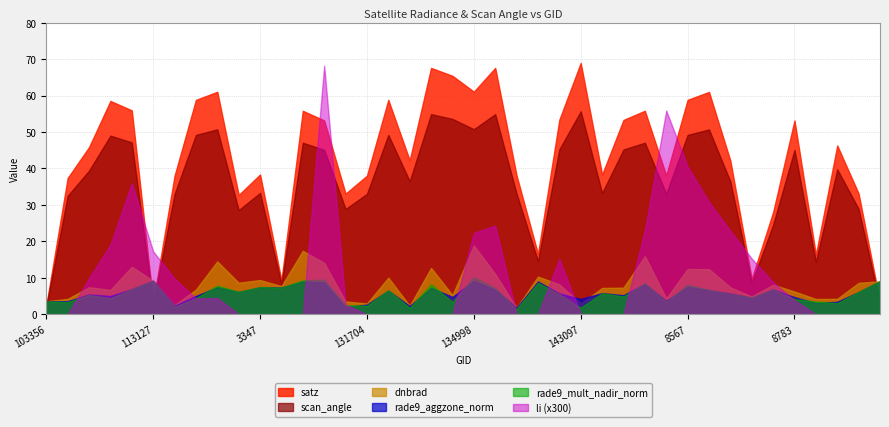

Is the value of satz at 131704 greater than the value of scan_angle at 5615?

No